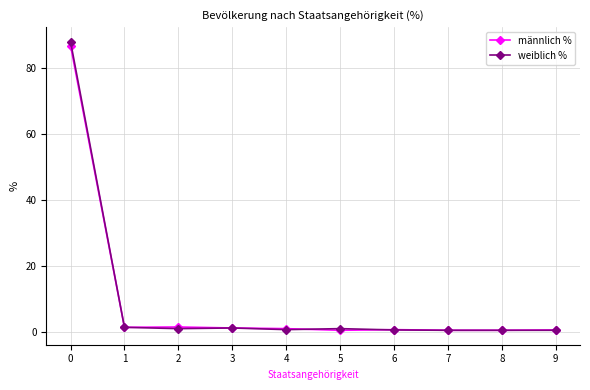

What is the difference between the maximum and second lowest values in the männlich % series?

86.3